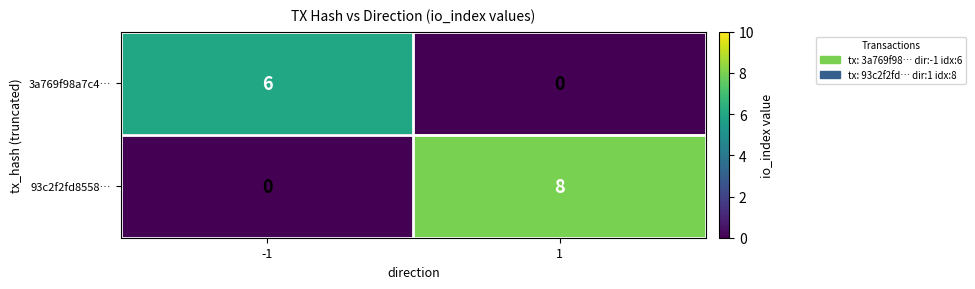

What is the difference between the maximum and minimum values in the 93c2f2fd8558… series?

8